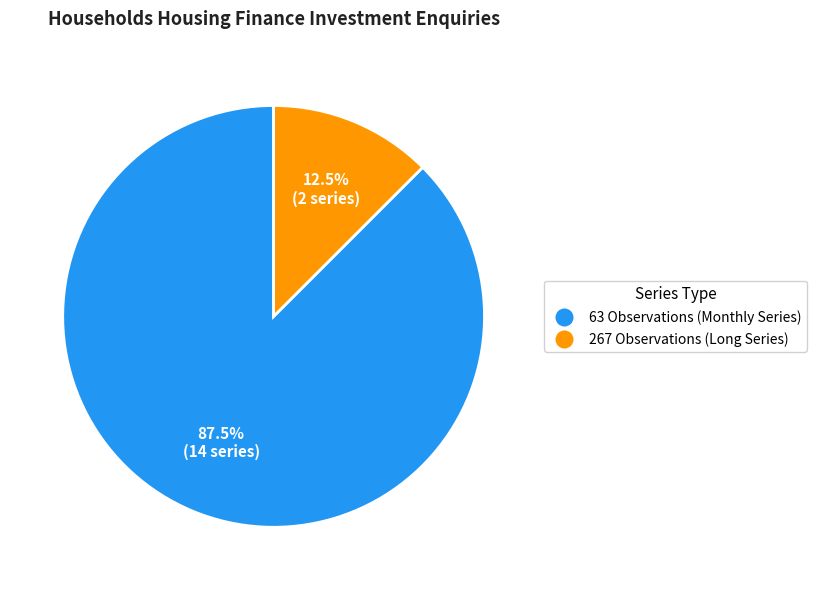

How many slices are in this pie chart?

2